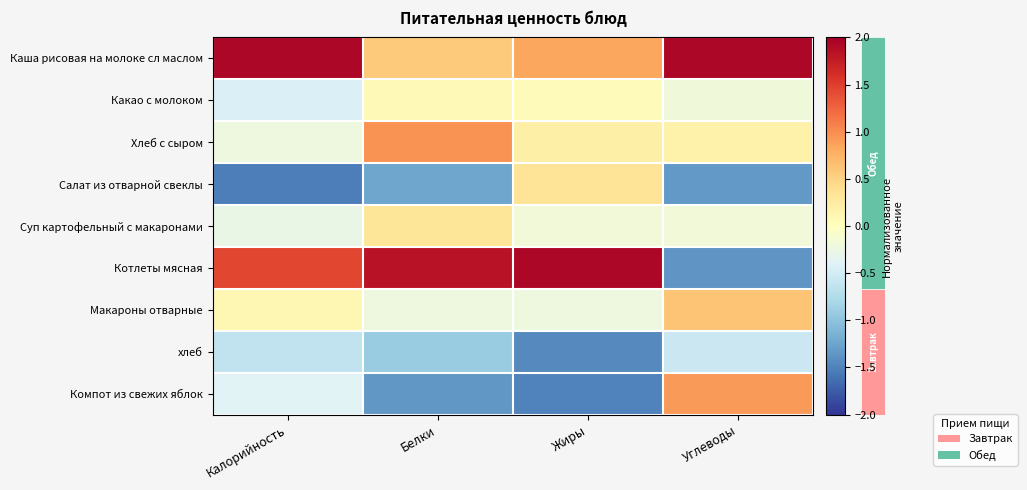

How many series are shown in this chart?

9